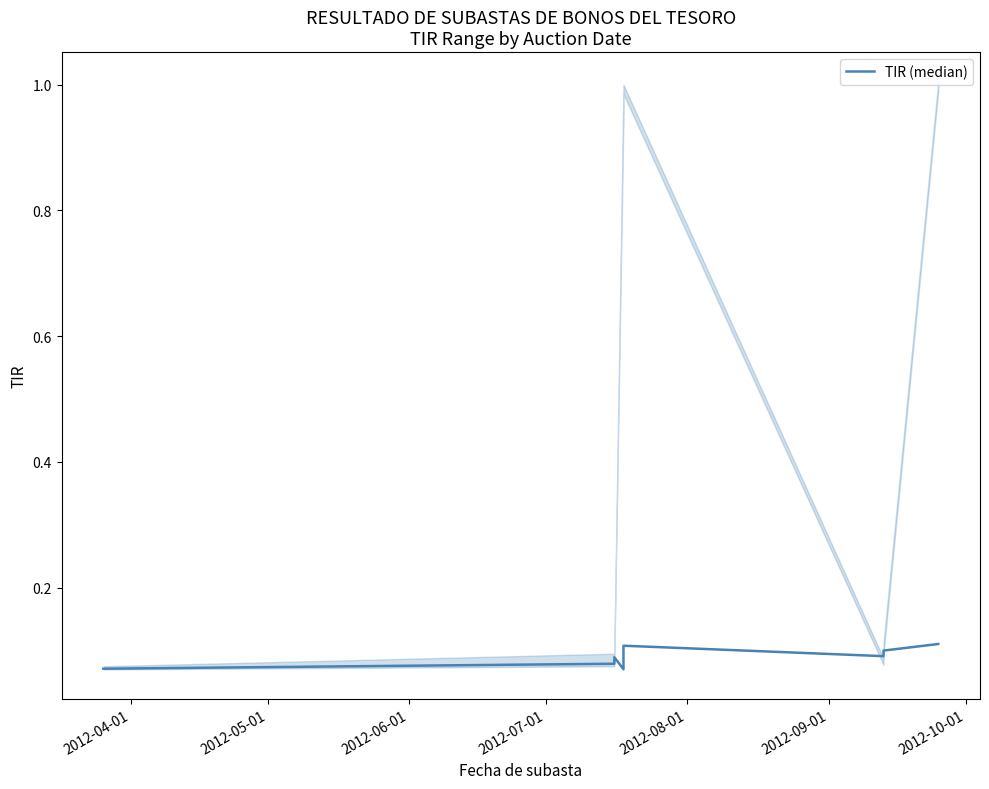

Does the chart display data point markers on the line(s)?

No